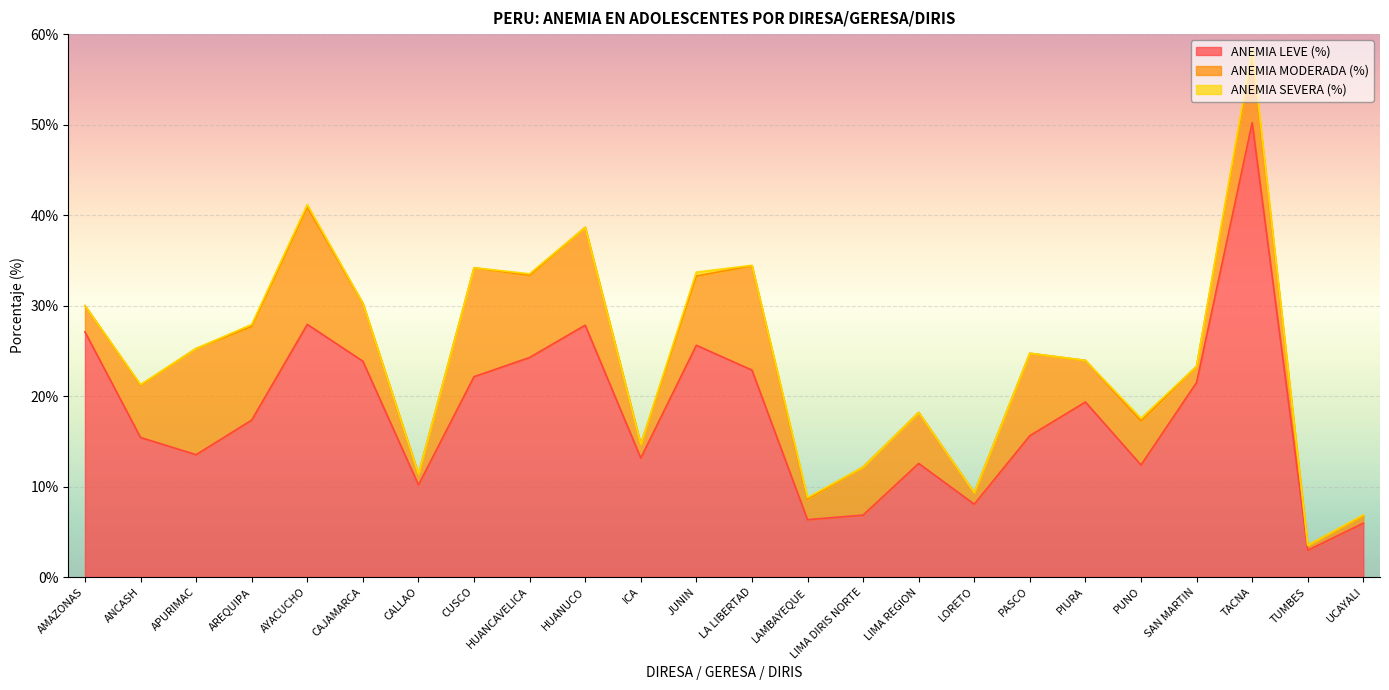

What is the sum of the ANEMIA LEVE (%) values at CALLAO and LORETO?

18.2